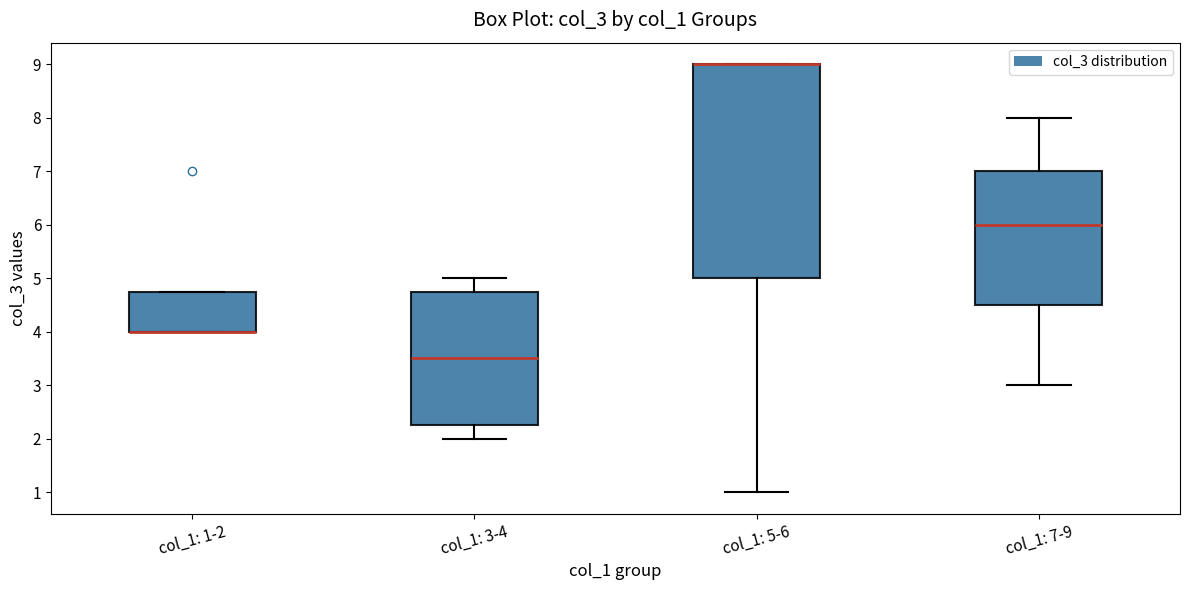

Reading left to right, transcribe this box plot: for each box, give where its median line is, the range the box spans, and where its two whiskers end, as read against the y-axis. The values are not printed on the chart, so give them approximately, as read against the axis.

col_1: 1-2: median 4.0 (drawn on the box's lower edge), box 4.0 to 4.8, whiskers 4.0 to 4.8
col_1: 3-4: median 3.5, box 2.3 to 4.8, whiskers 2.0 to 5.0
col_1: 5-6: median 9.0 (drawn on the box's upper edge), box 5.0 to 9.0, whiskers 1.0 to 9.0
col_1: 7-9: median 6.0, box 4.5 to 7.0, whiskers 3.0 to 8.0